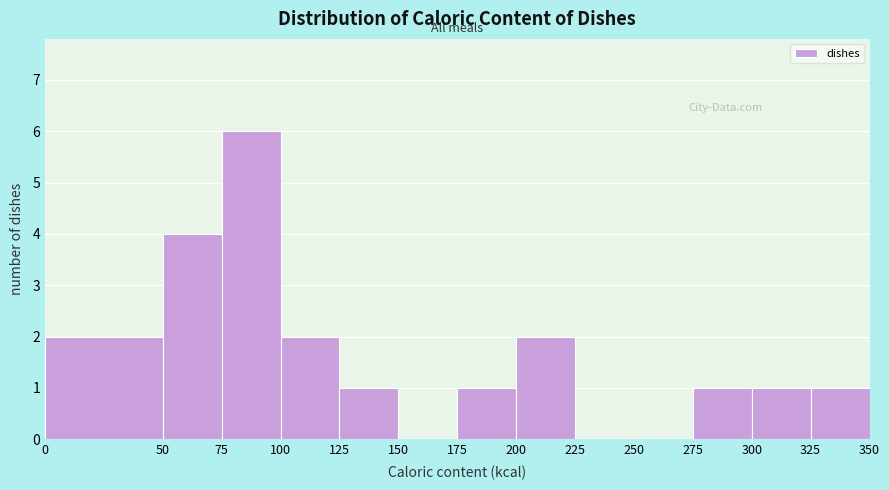

What is the height of the bar covering 50 to 75 on the x-axis? The values are not printed on the chart, so give them approximately, as read against the axis.

4